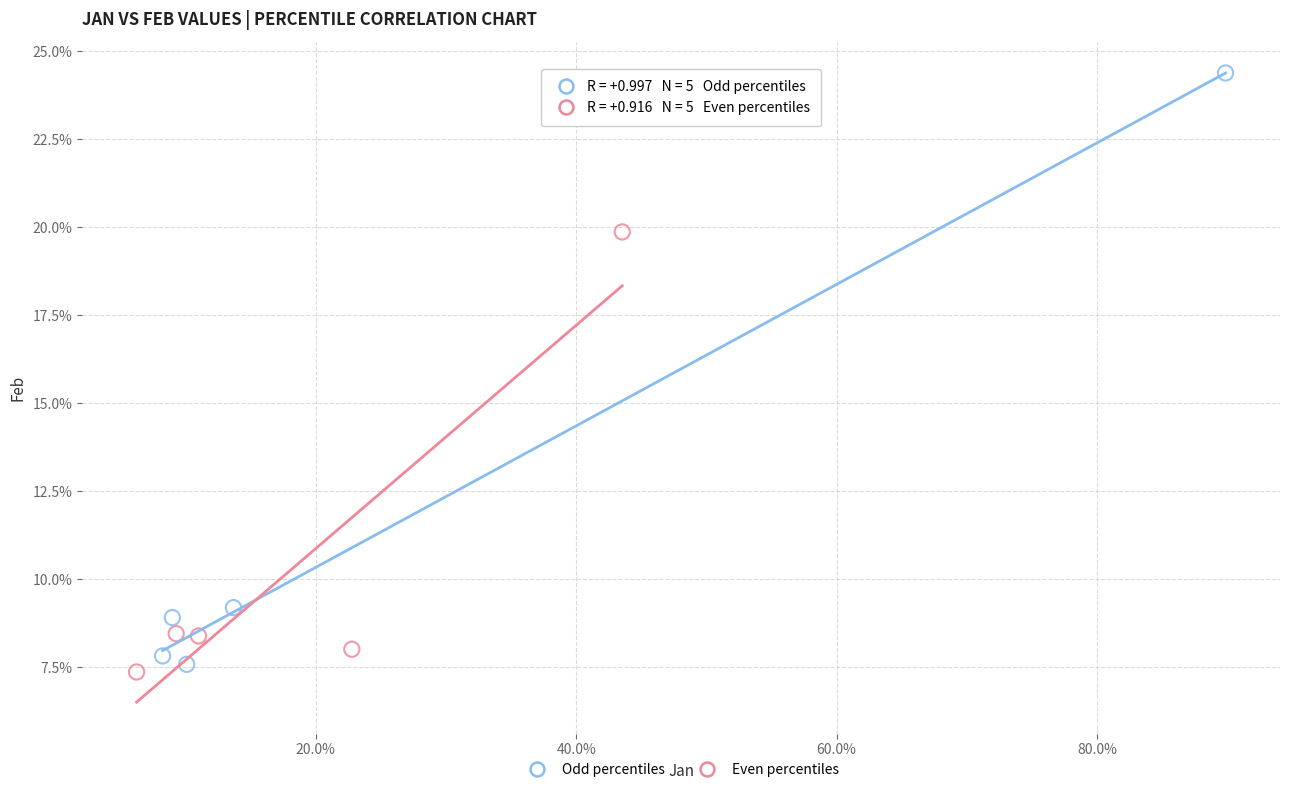

Which series has the widest spread of Y values?

Odd percentiles